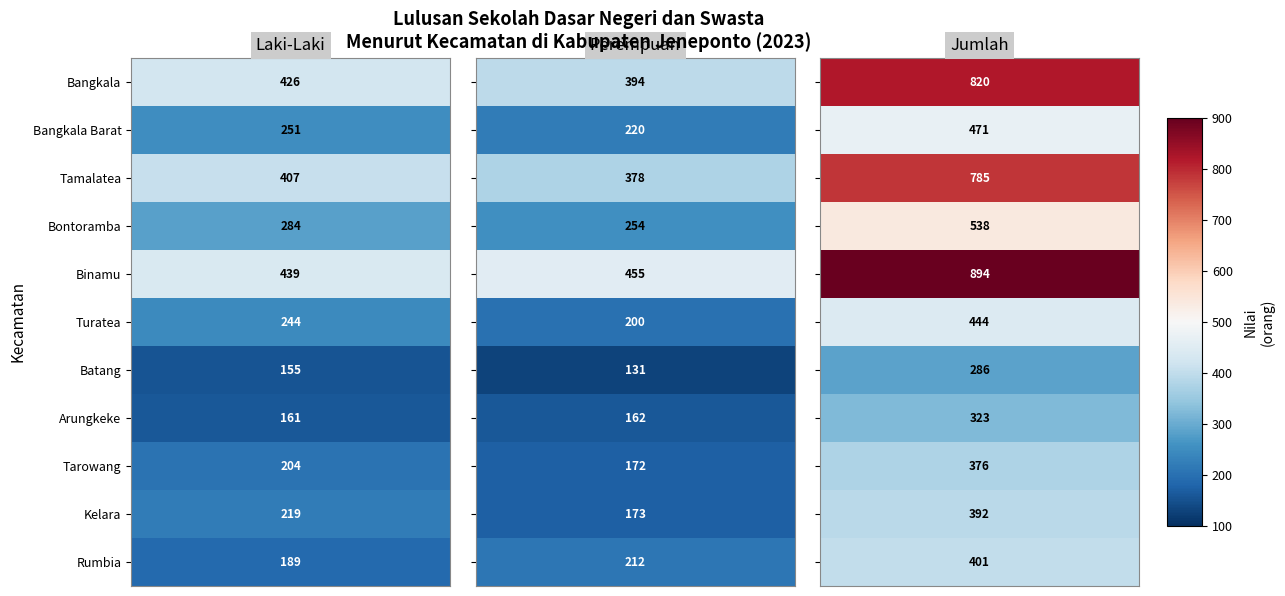

True or false: lakiLaki has a value of 244 at Turatea.

True